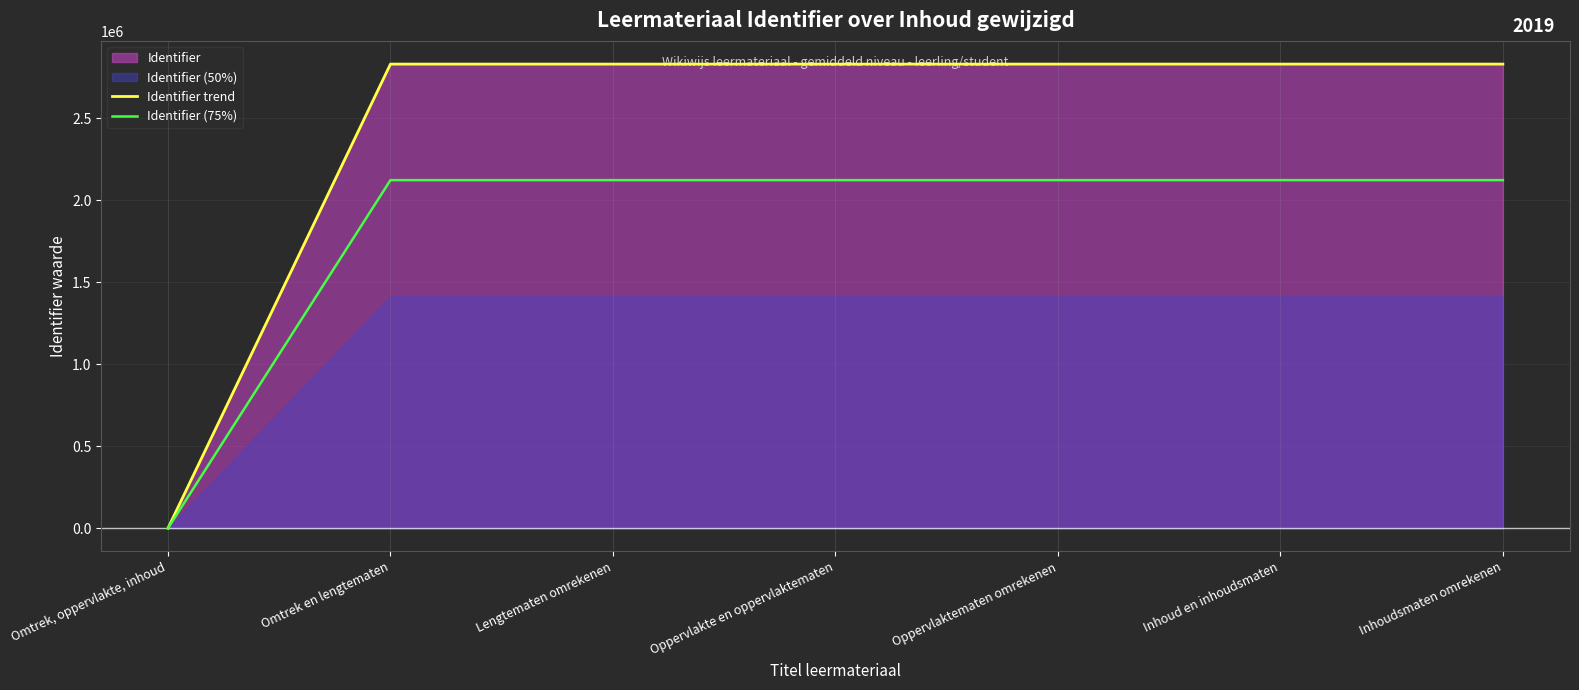

How many positive values does the Identifier (75%) series have?

6